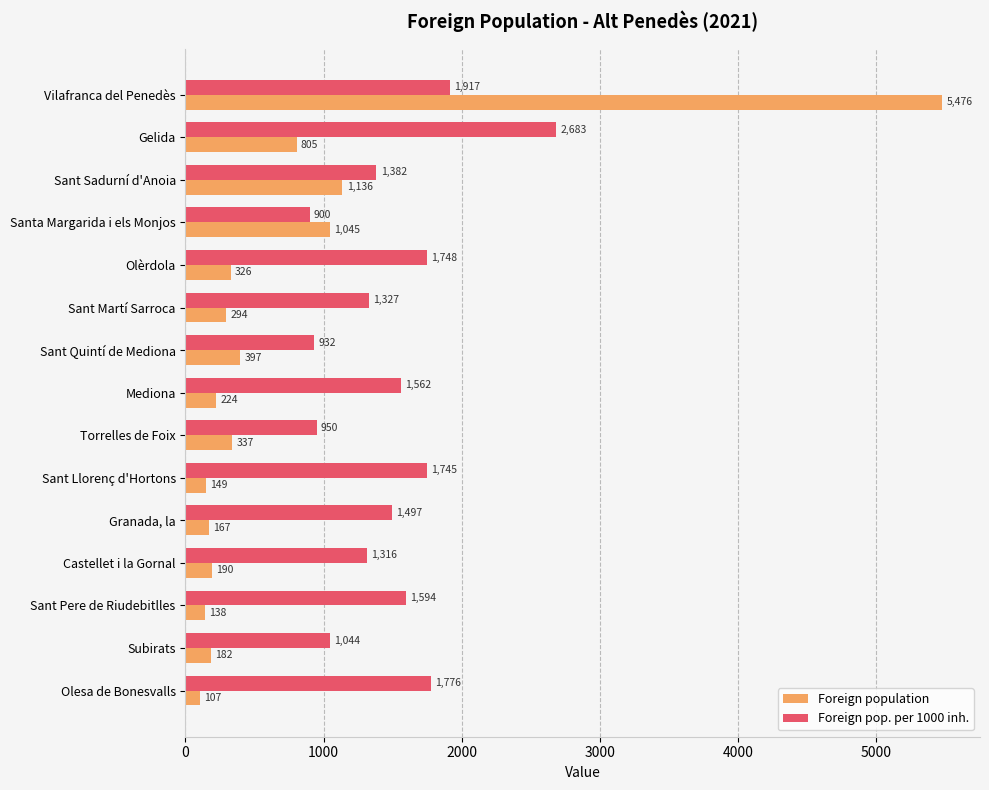

What is the sum of all Foreign population values?

10973